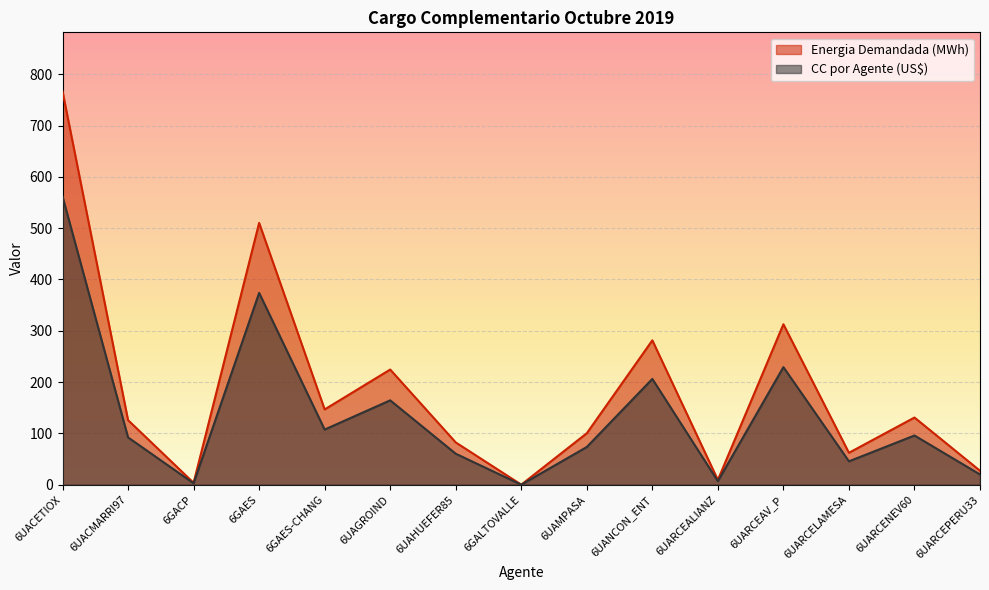

Which has a higher value, 6UARCEALIANZ or 6UACETIOX?

6UACETIOX